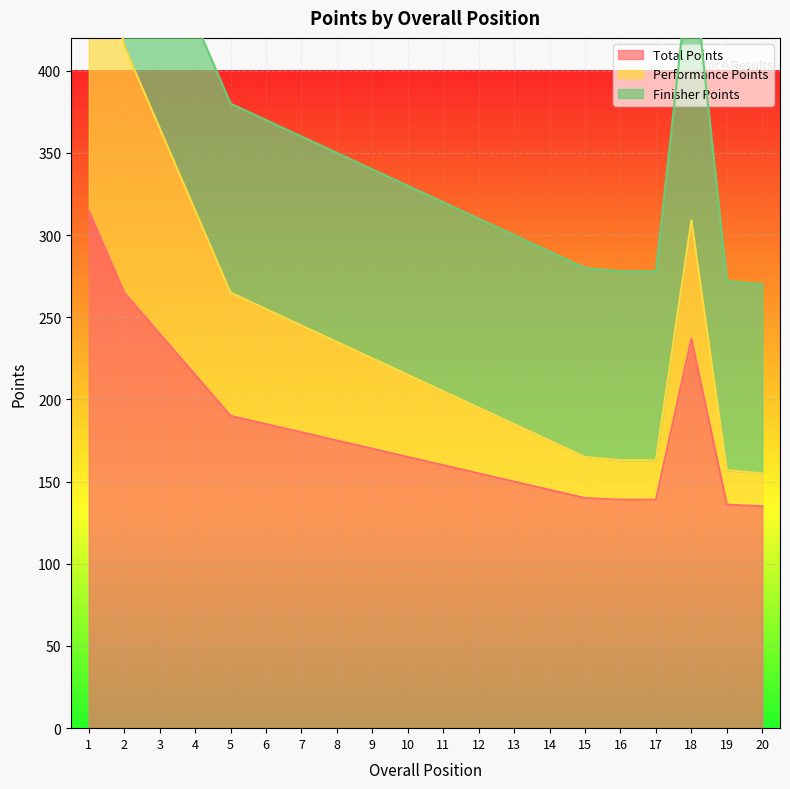

What is the minimum value shown in the chart?

135